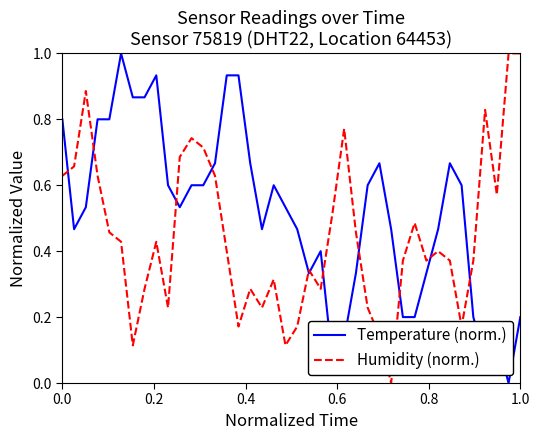

Rank the series by their average value, from highest to lowest.

Temperature (norm.), Humidity (norm.)